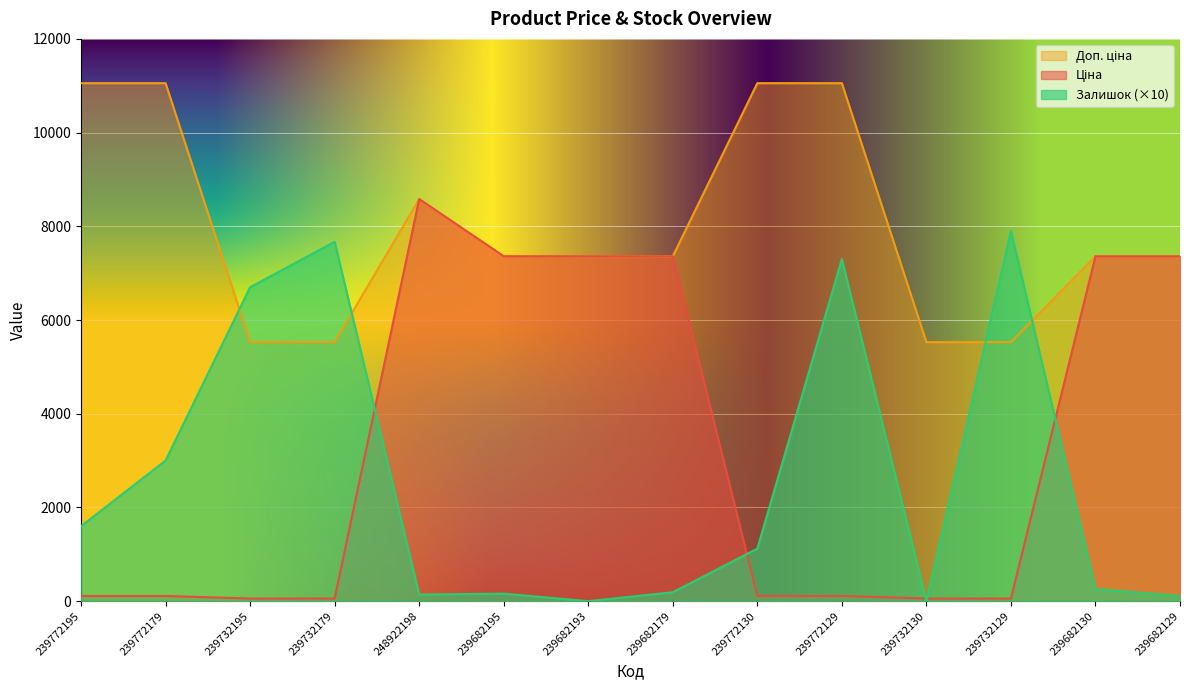

The value of Ціна at 239682129 is 7360.2. True or false?

True